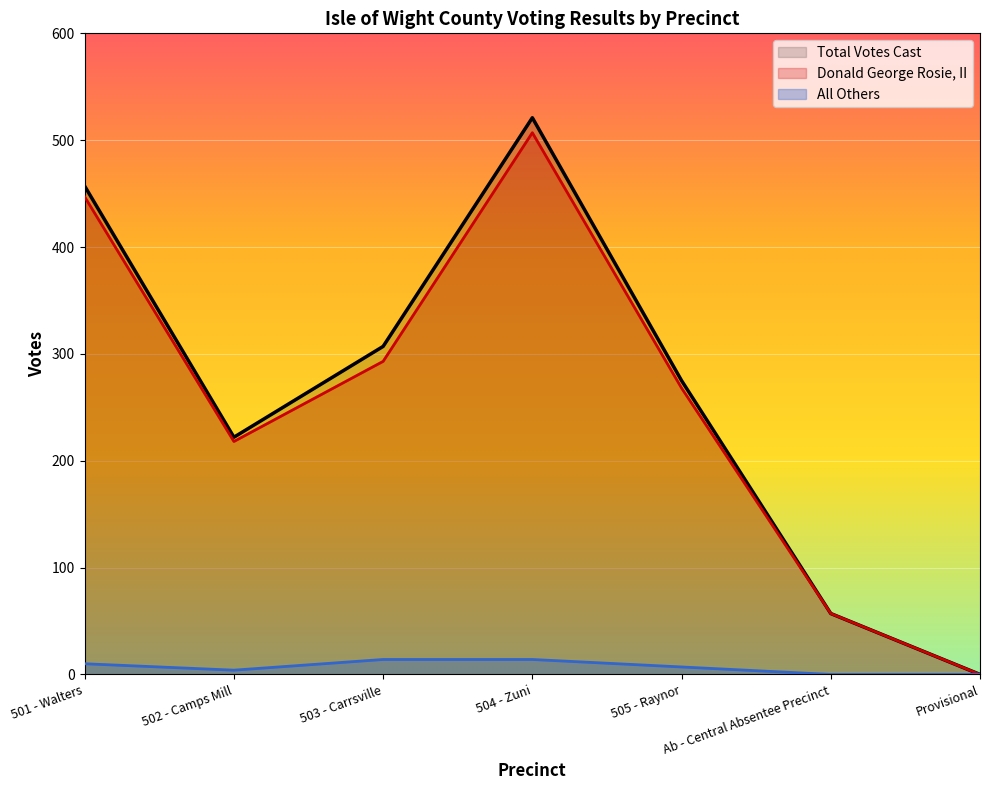

Reading right to left, extract all data points from this chart.

Total Votes Cast: Provisional=0	Ab - Central Absentee Precinct=57	505 - Raynor=275	504 - Zuni=521	503 - Carrsville=307	502 - Camps Mill=222	501 - Walters=457
Donald George Rosie, II: Provisional=0	Ab - Central Absentee Precinct=57	505 - Raynor=268	504 - Zuni=507	503 - Carrsville=293	502 - Camps Mill=218	501 - Walters=447
All Others: Provisional=0	Ab - Central Absentee Precinct=0	505 - Raynor=7	504 - Zuni=14	503 - Carrsville=14	502 - Camps Mill=4	501 - Walters=10